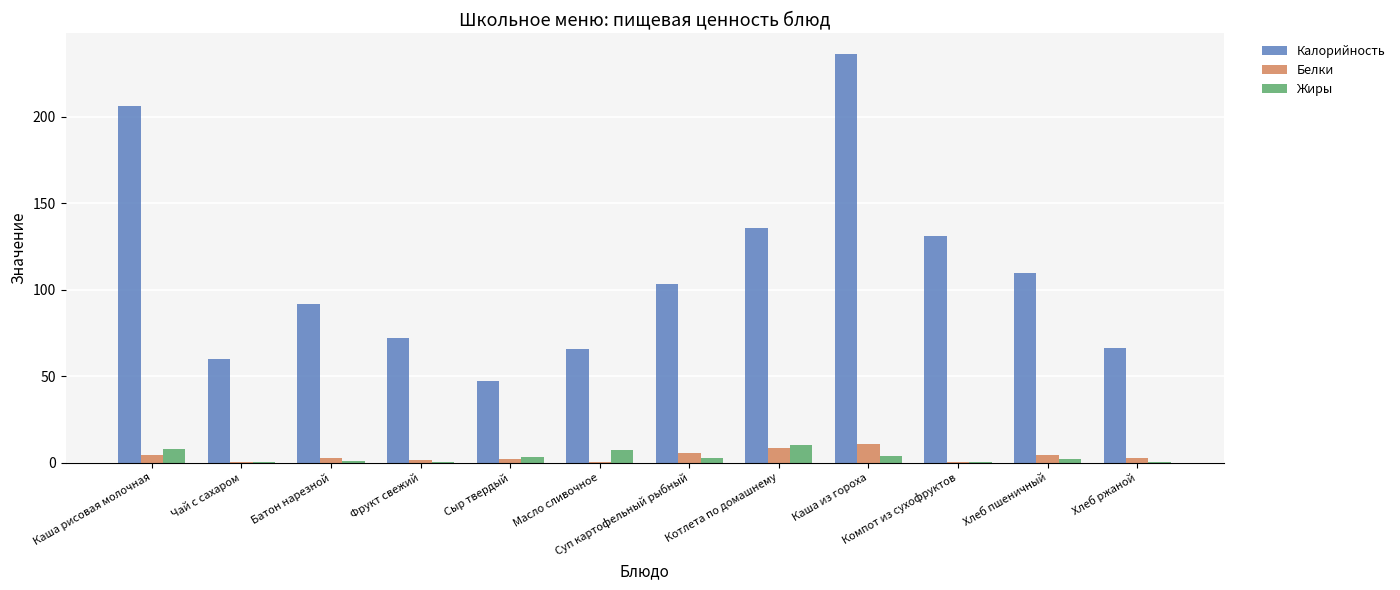

Read the Белки value at Сыр твердый.

2.3